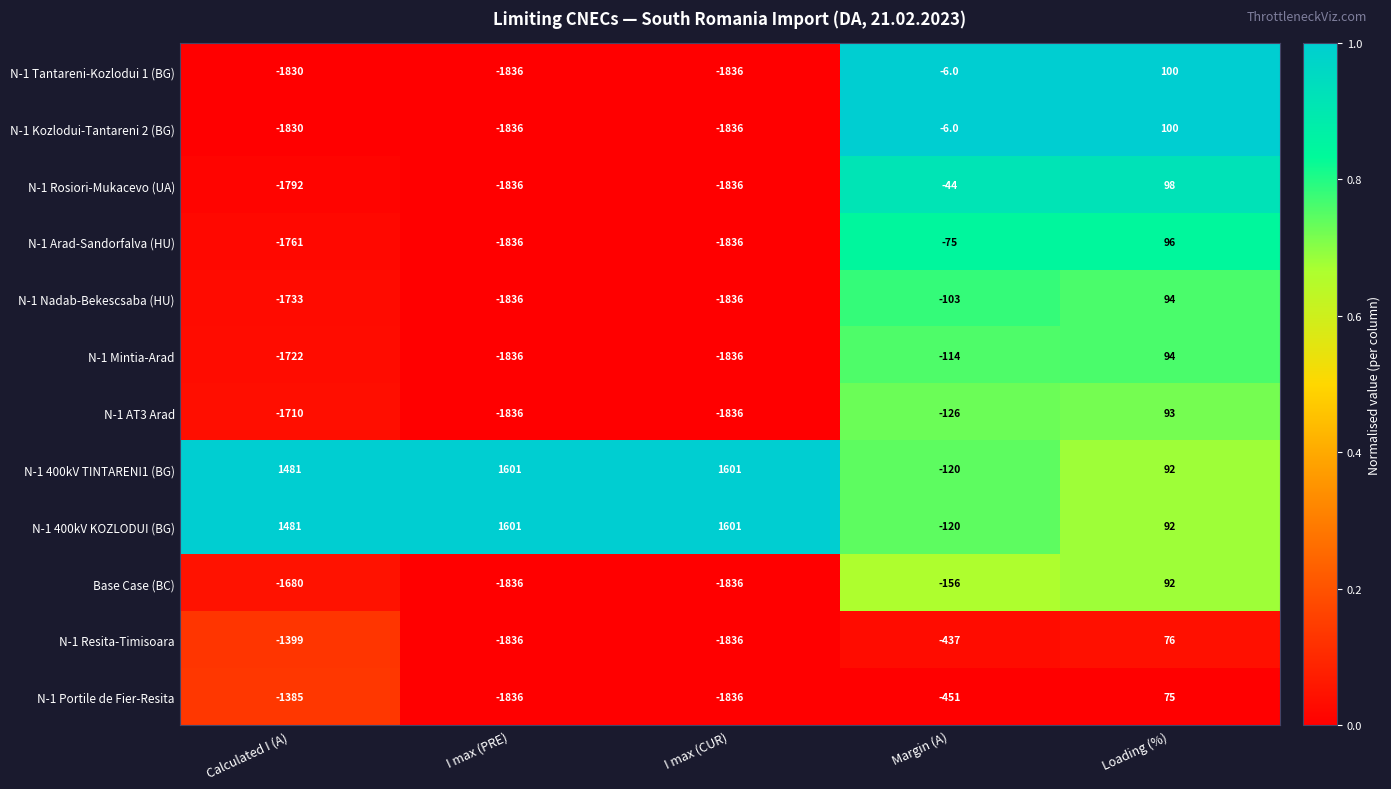

The value of N-1 400kV TINTARENI1 (BG) at Margin (A) is -120. True or false?

True